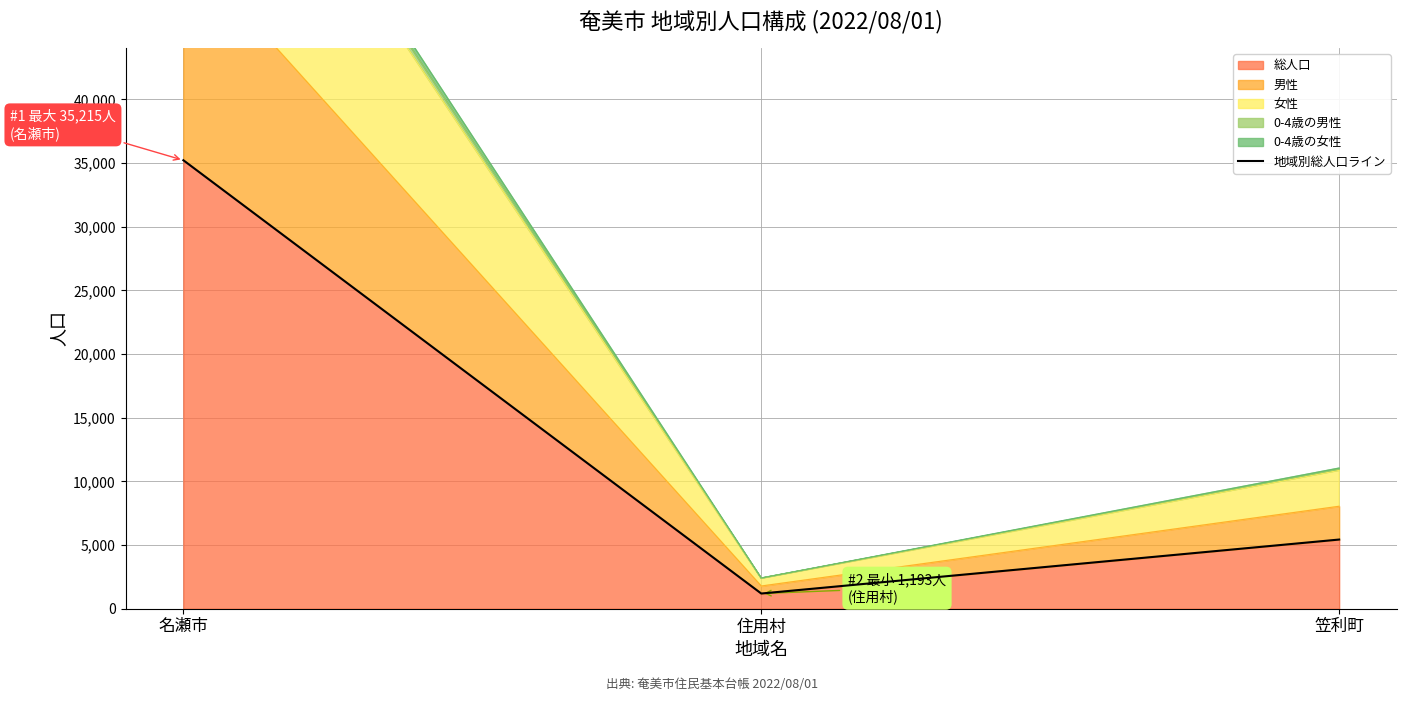

Does the chart have visible grid lines?

Yes